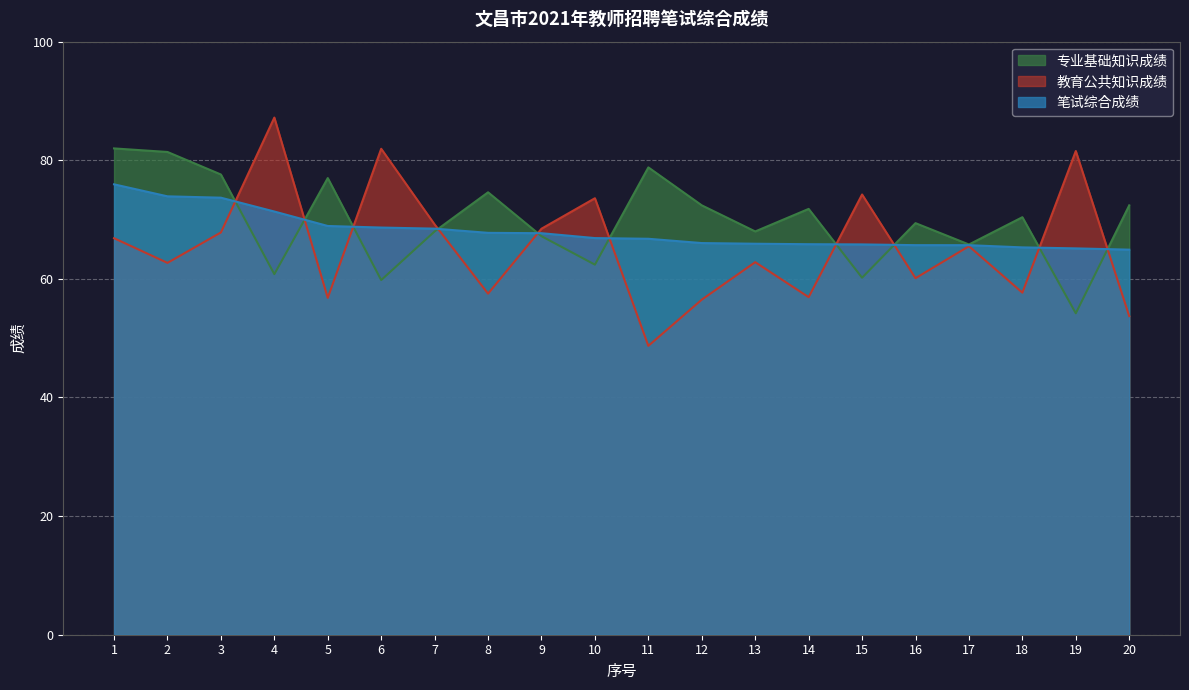

Which series ends up on top after the final intersection of 专业基础知识成绩 and 教育公共知识成绩?

专业基础知识成绩